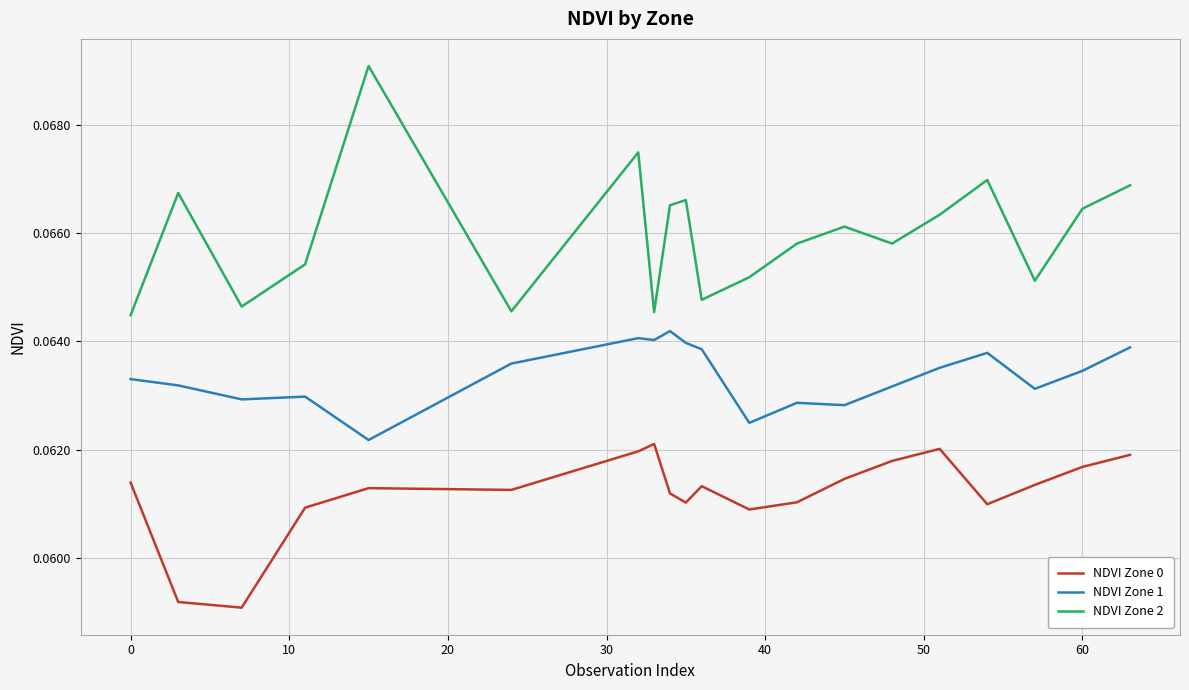

Which series has the widest spread of values?

NDVI Zone 2